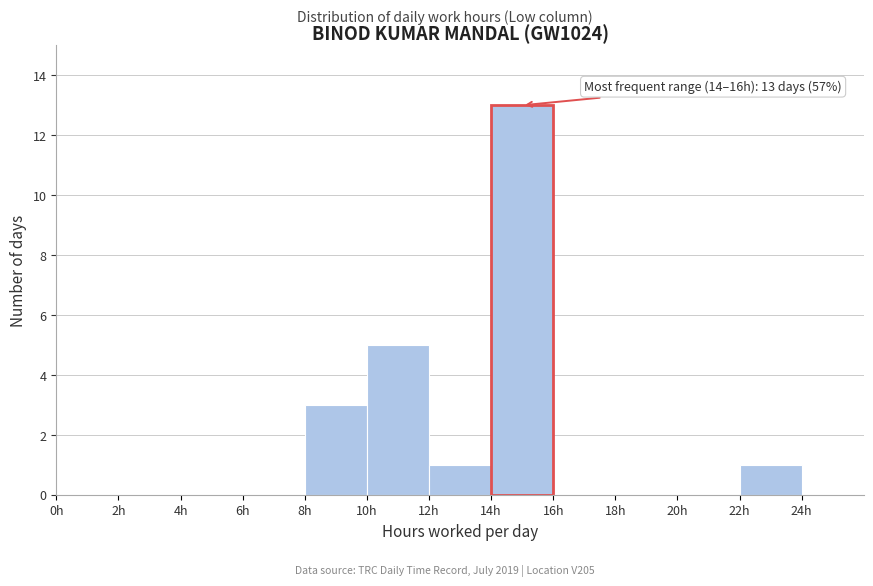

Which range on the x-axis has the tallest bar?

14 to 16